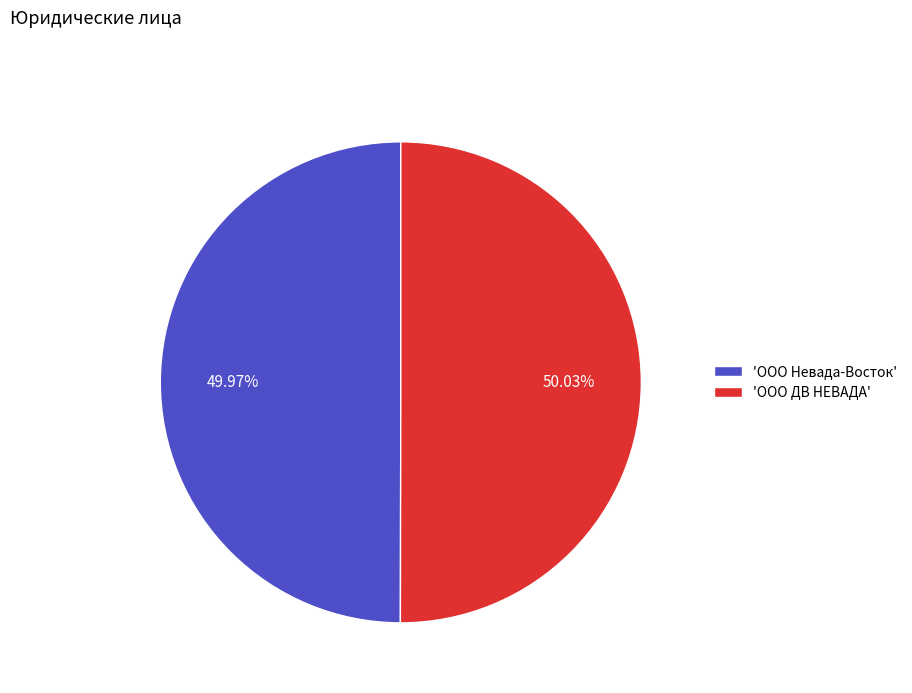

Is the sum of 'ООО Невада-Восток' and 'ООО ДВ НЕВАДА' greater than half?

Yes